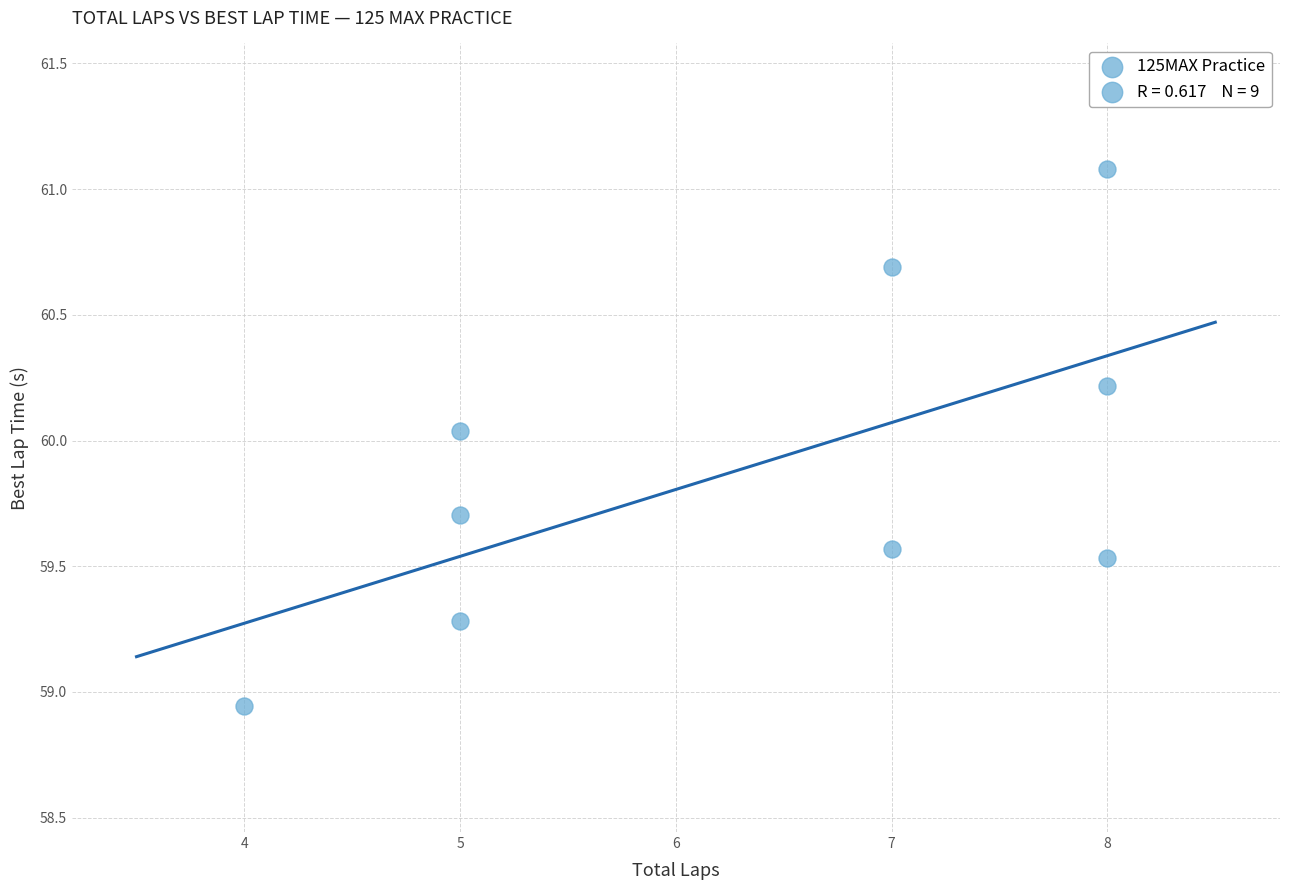

What is the average X value?

6.3